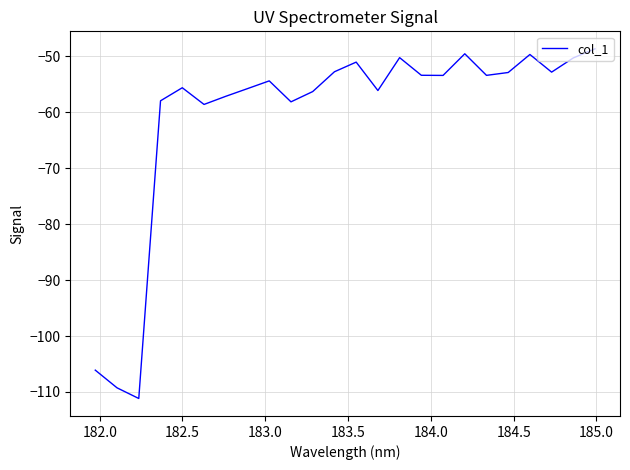

What is the difference between the maximum and minimum values?

62.5